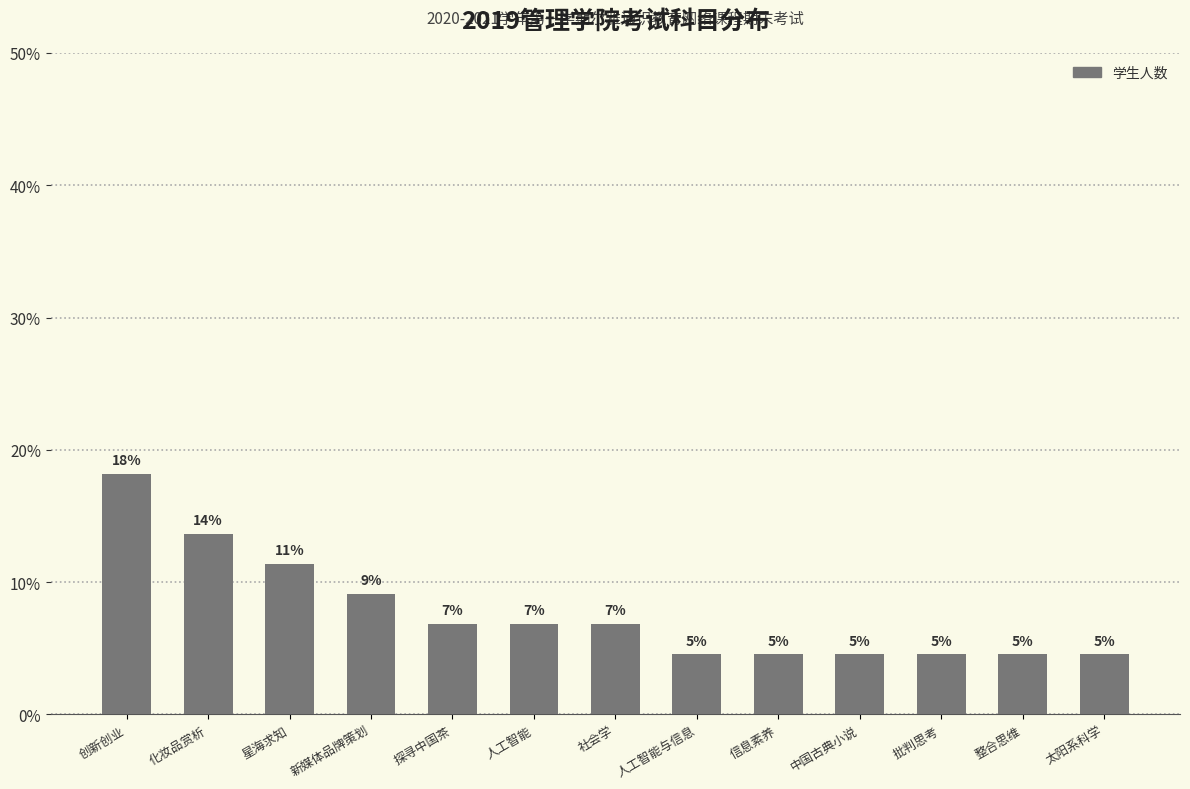

Where does the data first go above 6?

创新创业